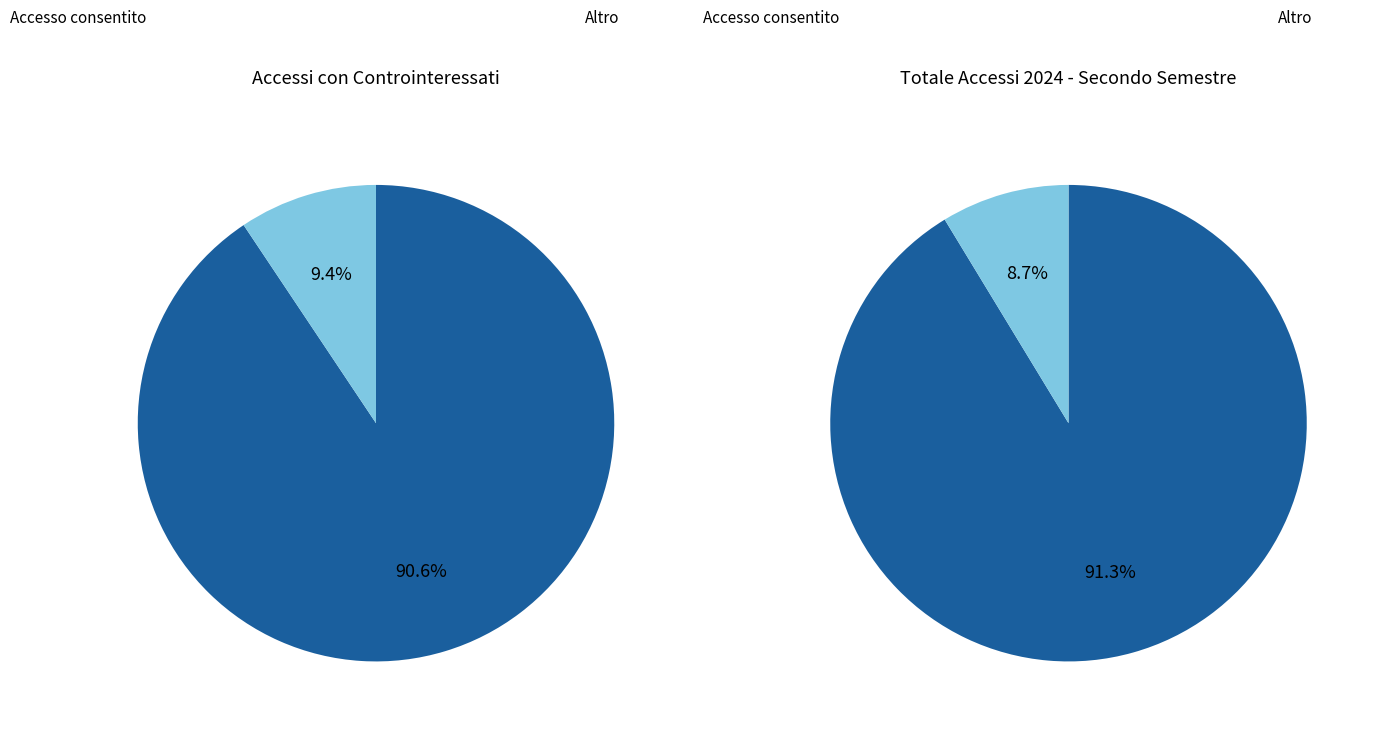

True or false: Accesso consentito accounts for 91% of the total.

True